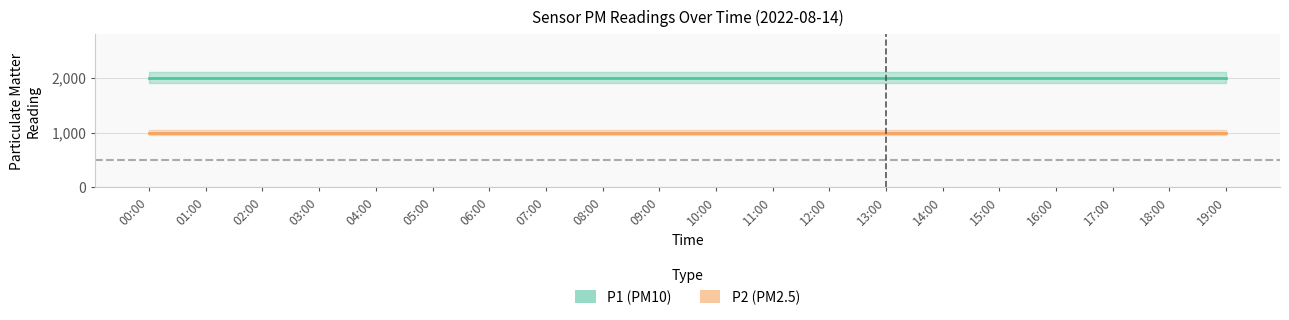

What is the total value across all series at 17:00?

2999.8